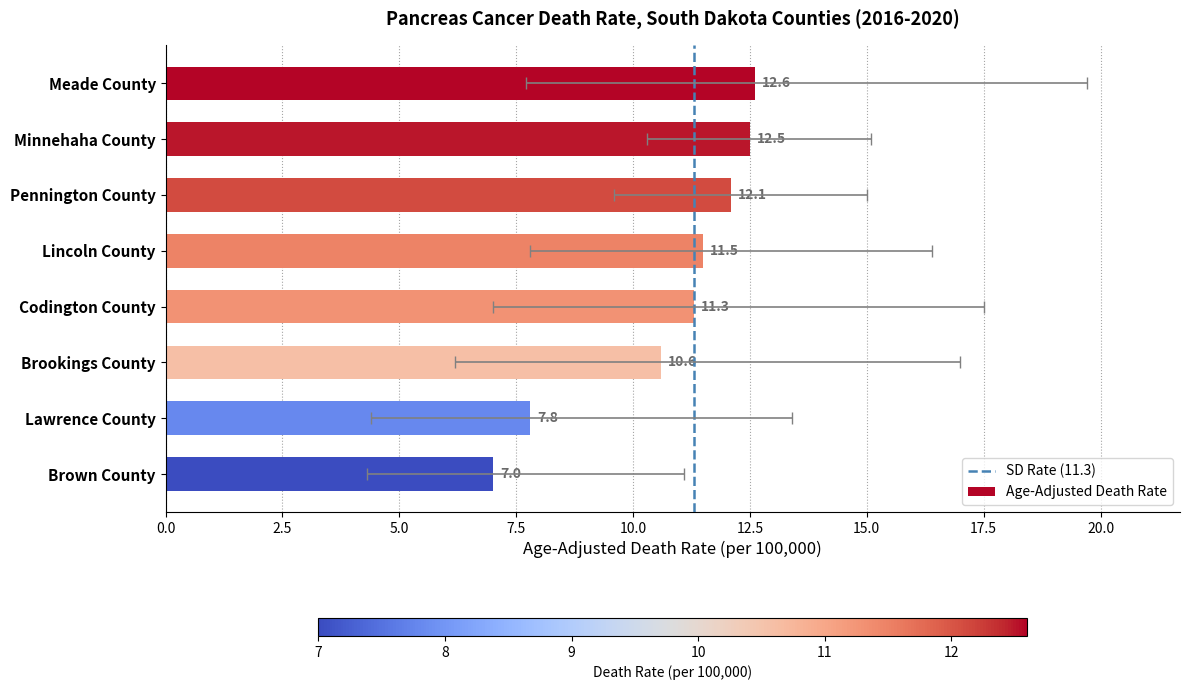

List the labels in order of value, largest first.

Meade County, Minnehaha County, Pennington County, Lincoln County, Codington County, Brookings County, Lawrence County, Brown County